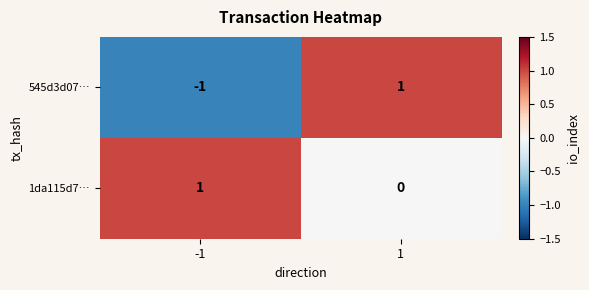

At 1, list the series in order from smallest to largest.

1da115d7…, 545d3d07…